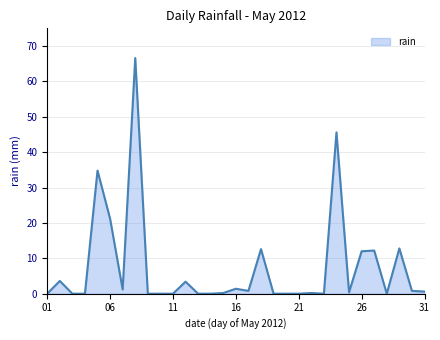

What is the maximum value shown in the chart?

66.6